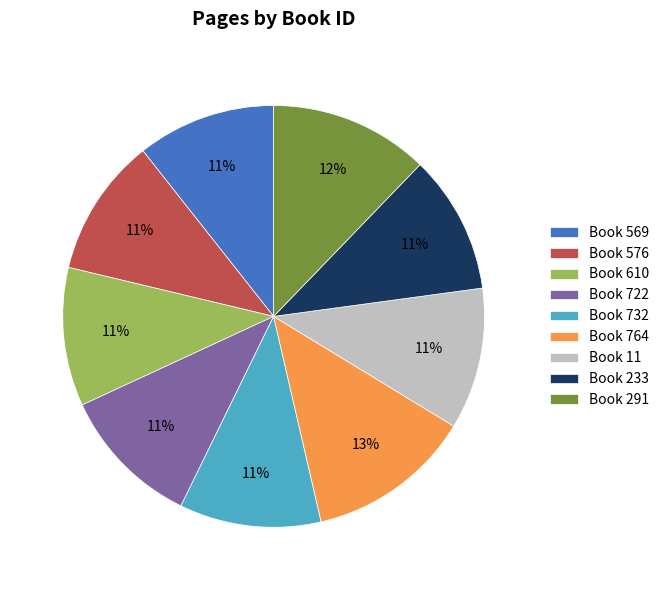

How many segments does this pie chart have?

9